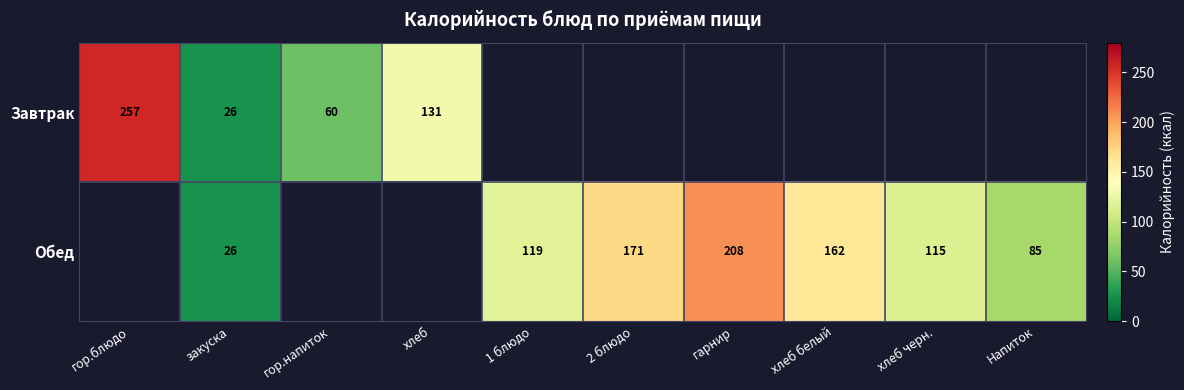

Is the value of Завтрак at гор.блюдо greater than the value of Обед at гарнир?

Yes